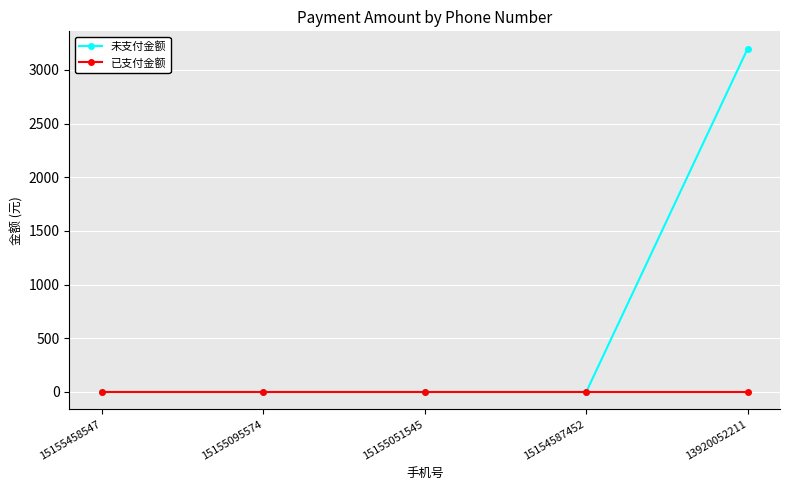

Does the chart display data point markers on the line(s)?

Yes